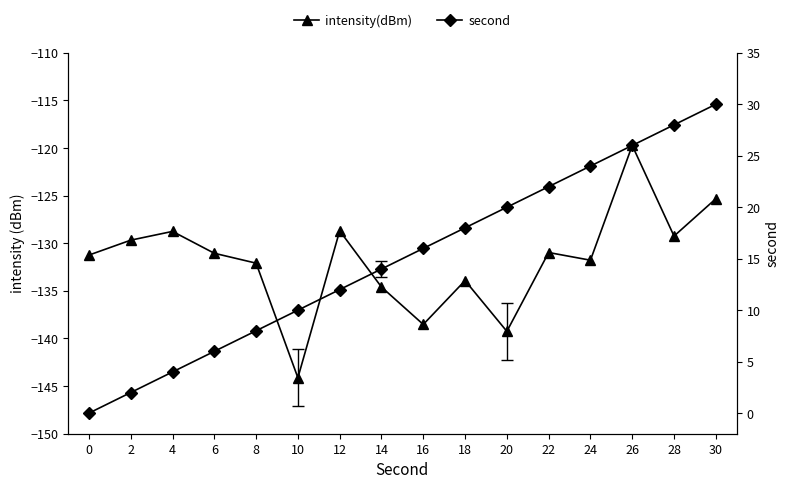

Between 12 and 16, which series saw the biggest shift?

intensity(dBm)